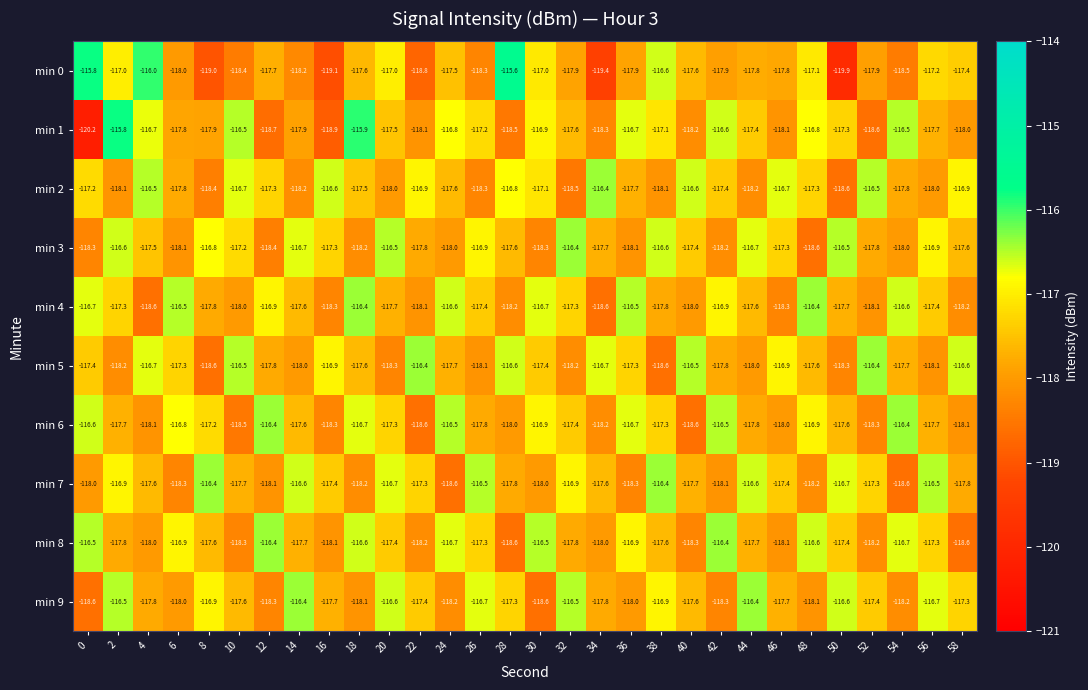

How many values in the min 2 series exceed -117?

10